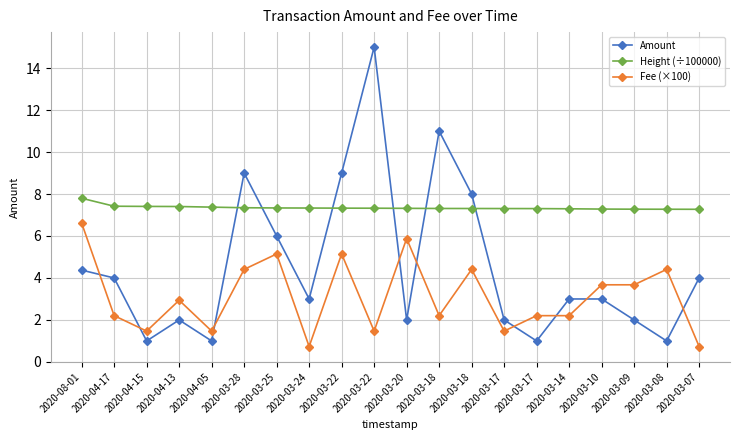

Does the chart have visible grid lines?

Yes